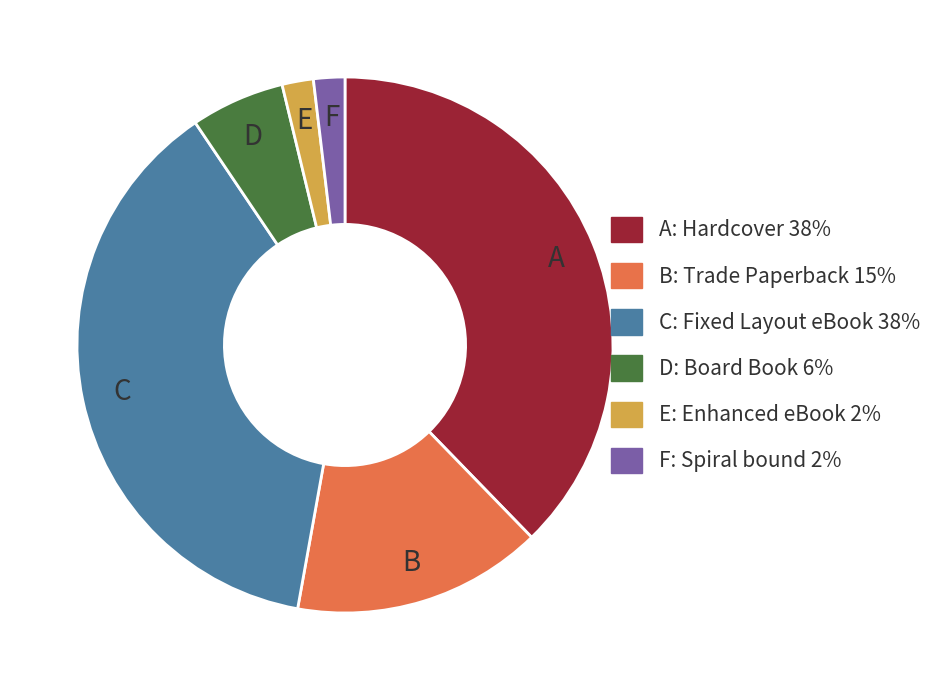

Is there a majority slice in this chart?

No